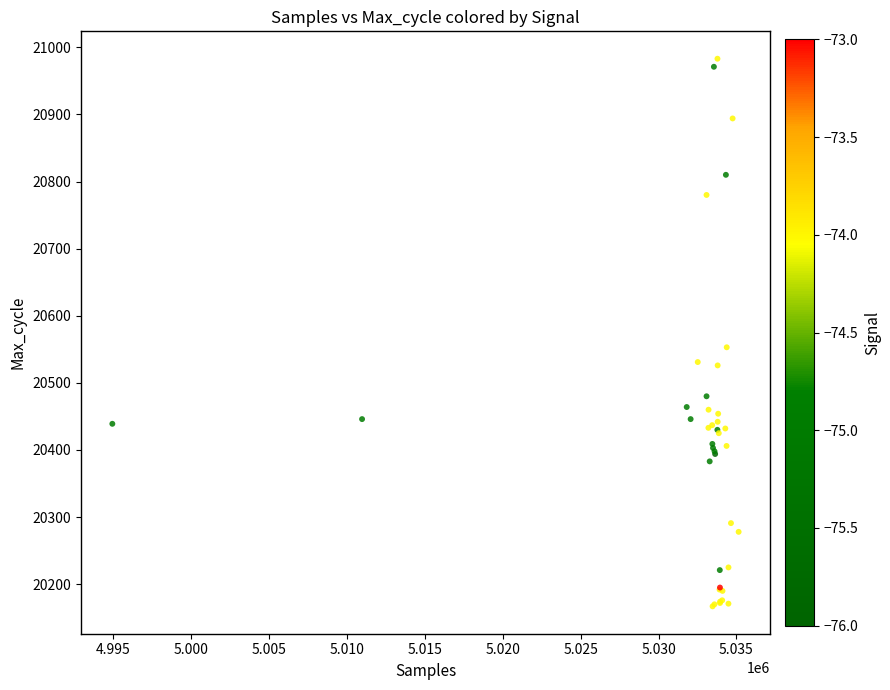

What Y value in the scatter plot is closest to 20575?

20553